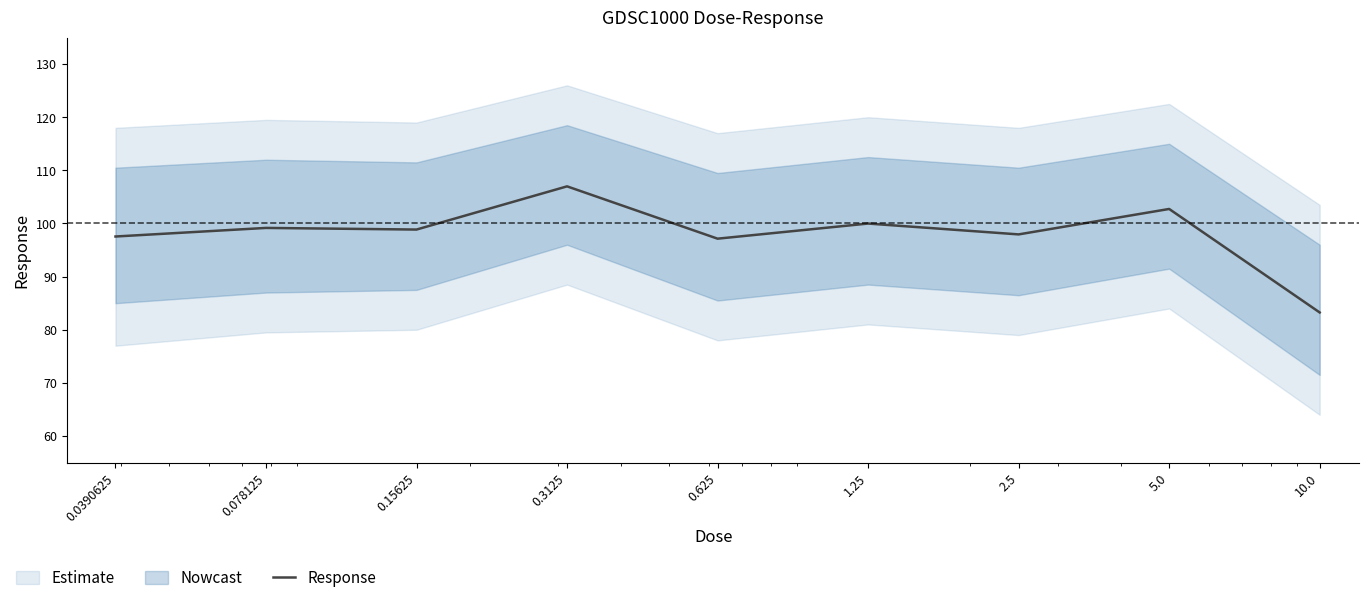

True or false: the data has more than 0 interior local peaks.

True